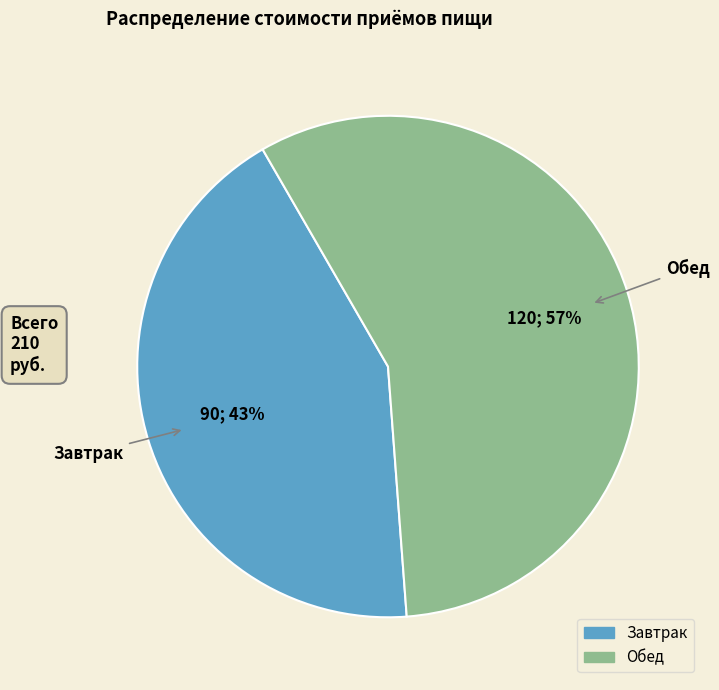

Is the sum of Завтрак and Обед greater than half?

Yes